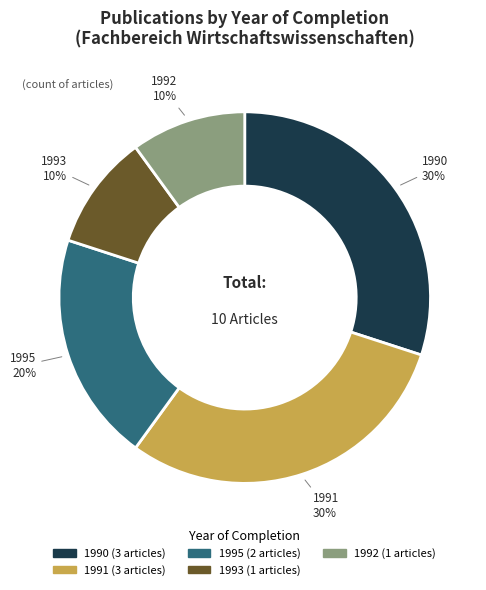

Which slice is the largest?

1990